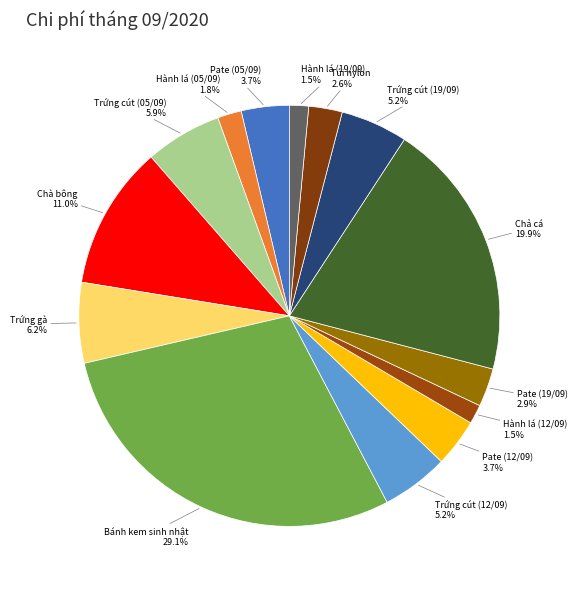

Is it true that Trứng cút (12/09) is 5% of the pie?

True